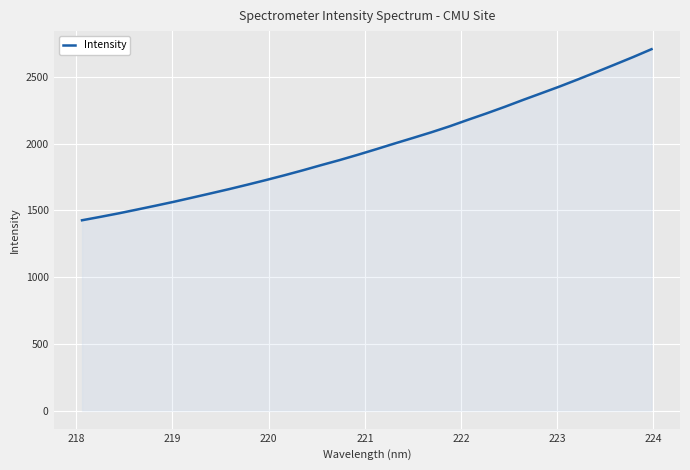

What is the difference between the maximum and minimum values?

1282.2